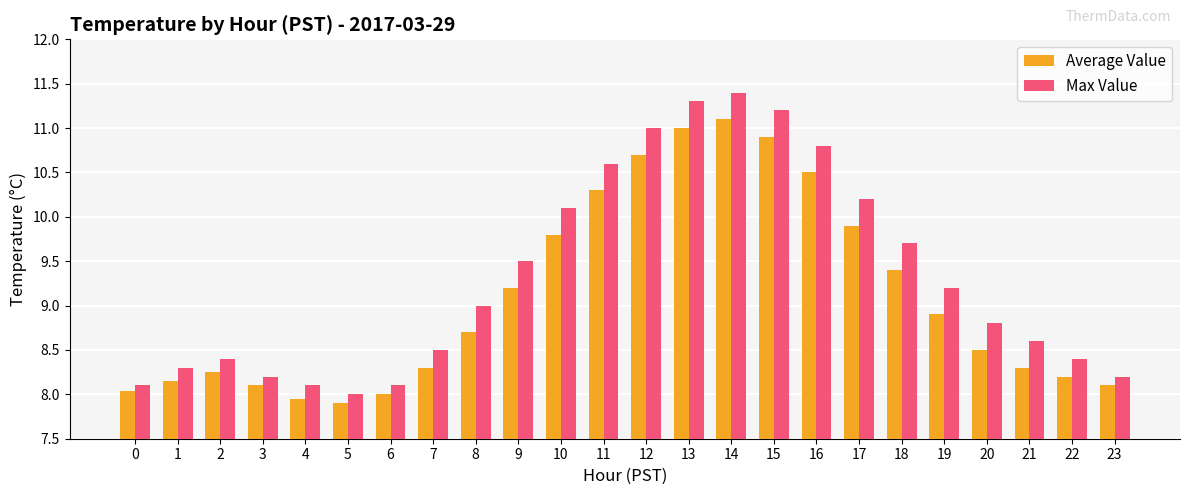

What is the value of the Max Value bar at the 23rd from the left?

8.4